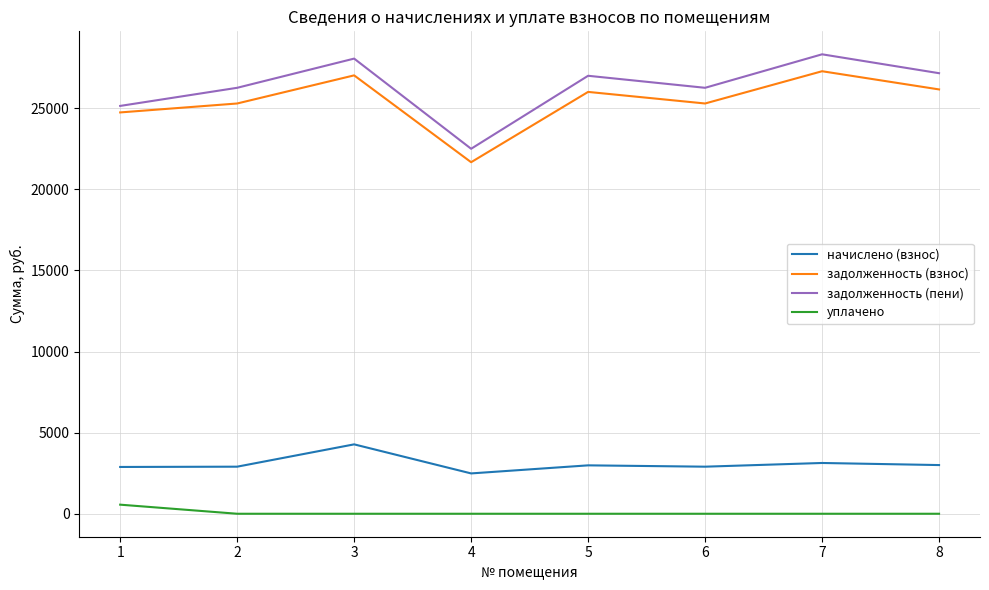

True or false: уплачено and начислено (взнос) intersect in this chart.

False